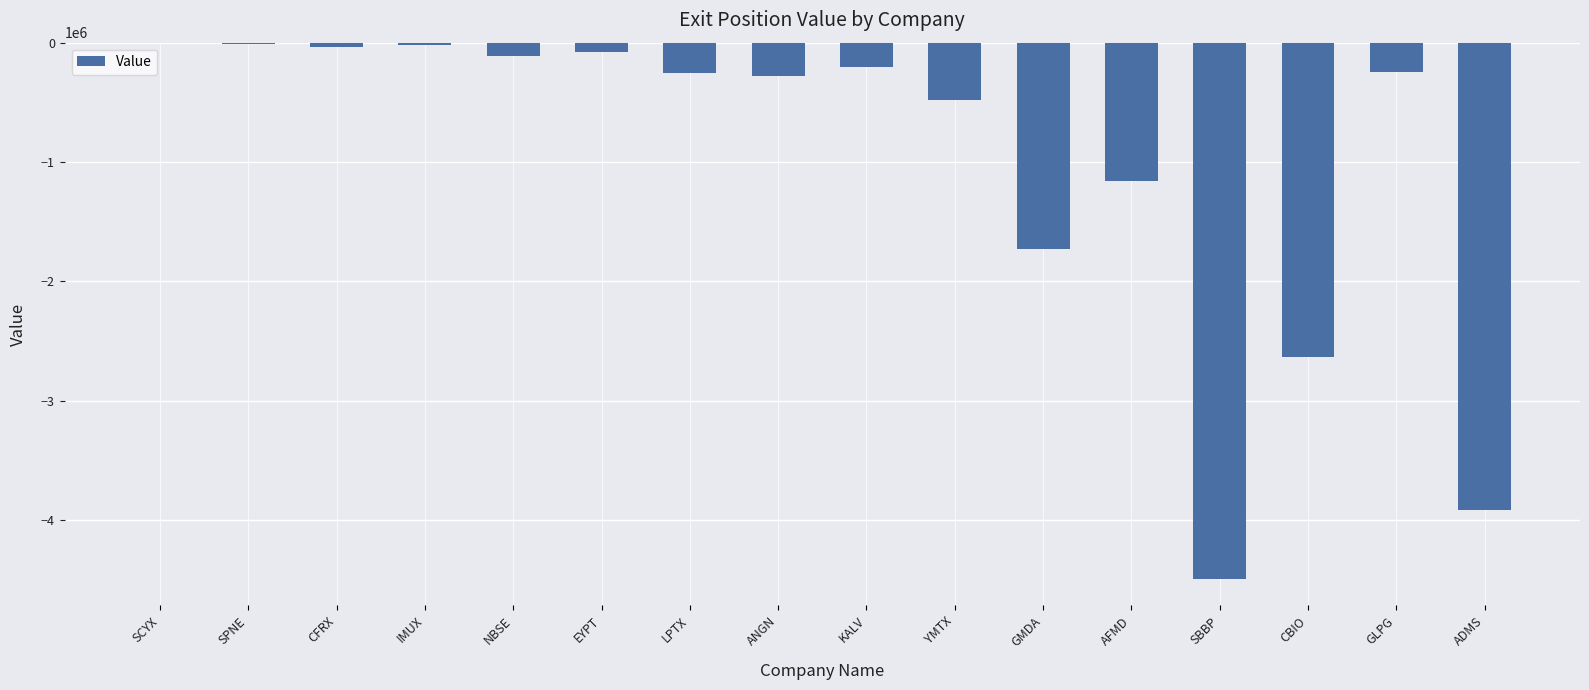

True or false: the data shows -1161466 at AFMD.

True